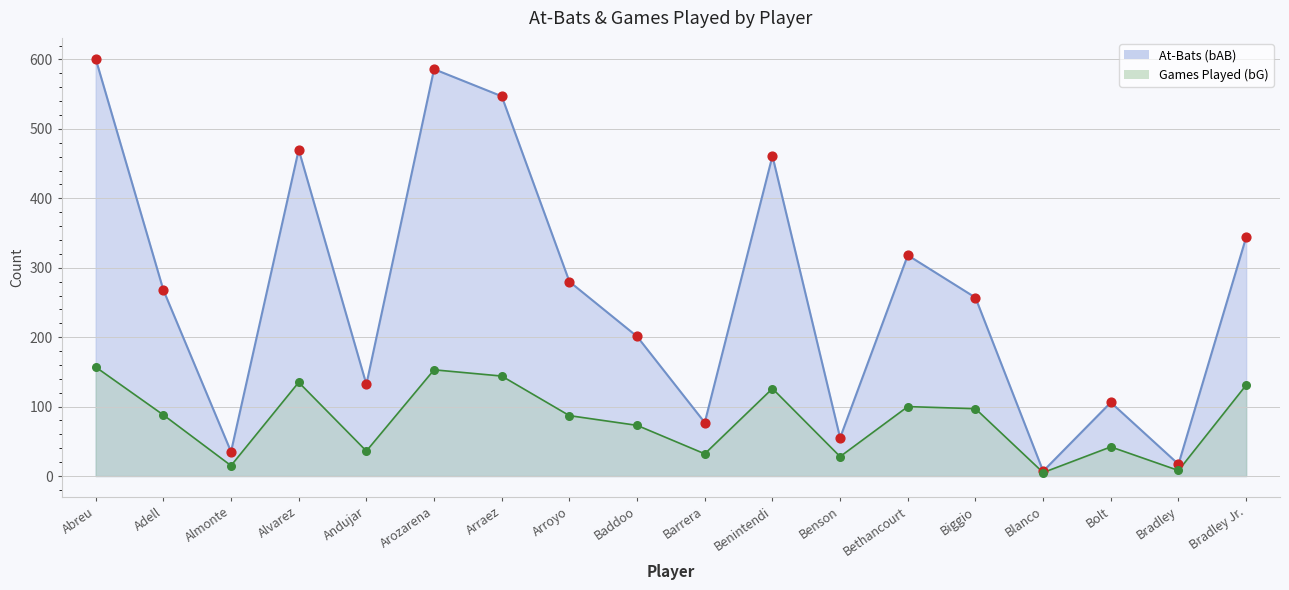

Which series reaches the maximum Y coordinate?

bAB